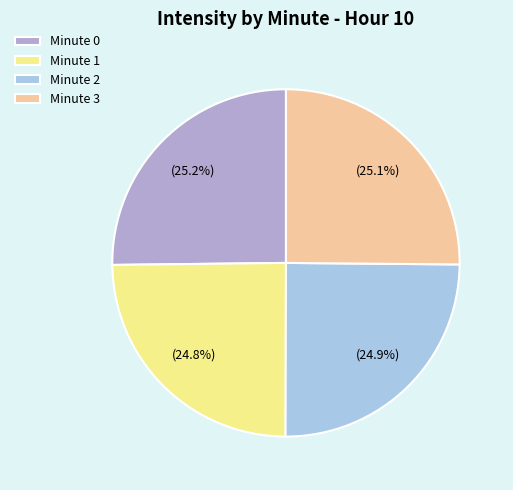

What percentage do Minute 3 and Minute 2 together represent?

50.0%